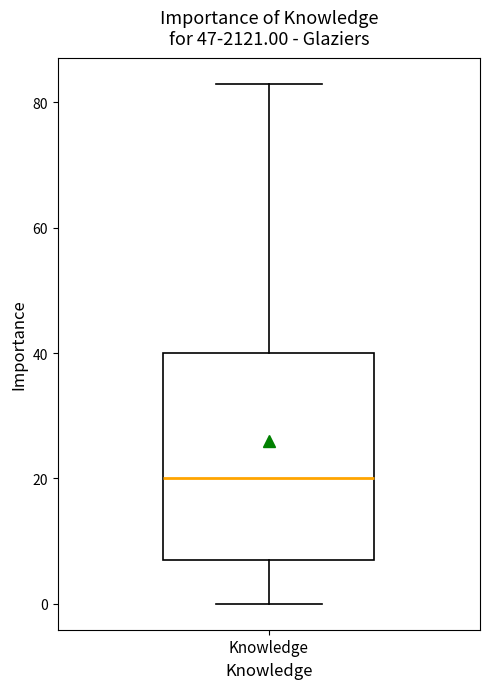

Where does the median line of the box for Knowledge sit on the y-axis? The values are not printed on the chart, so give them approximately, as read against the axis.

20